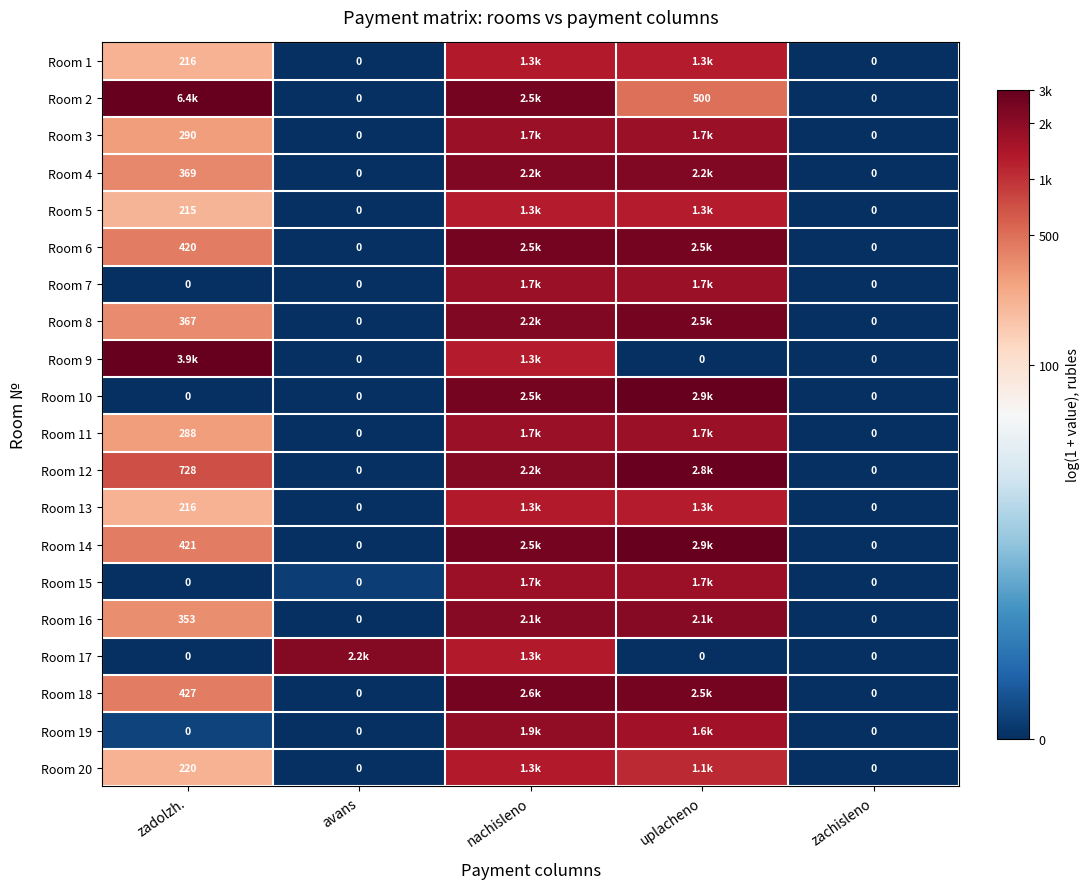

Rank the series at uplacheno from lowest to highest value.

Room 9, Room 17, Room 2, Room 20, Room 5, Room 1, Room 13, Room 19, Room 15, Room 11, Room 3, Room 7, Room 16, Room 4, Room 6, Room 8, Room 18, Room 12, Room 14, Room 10